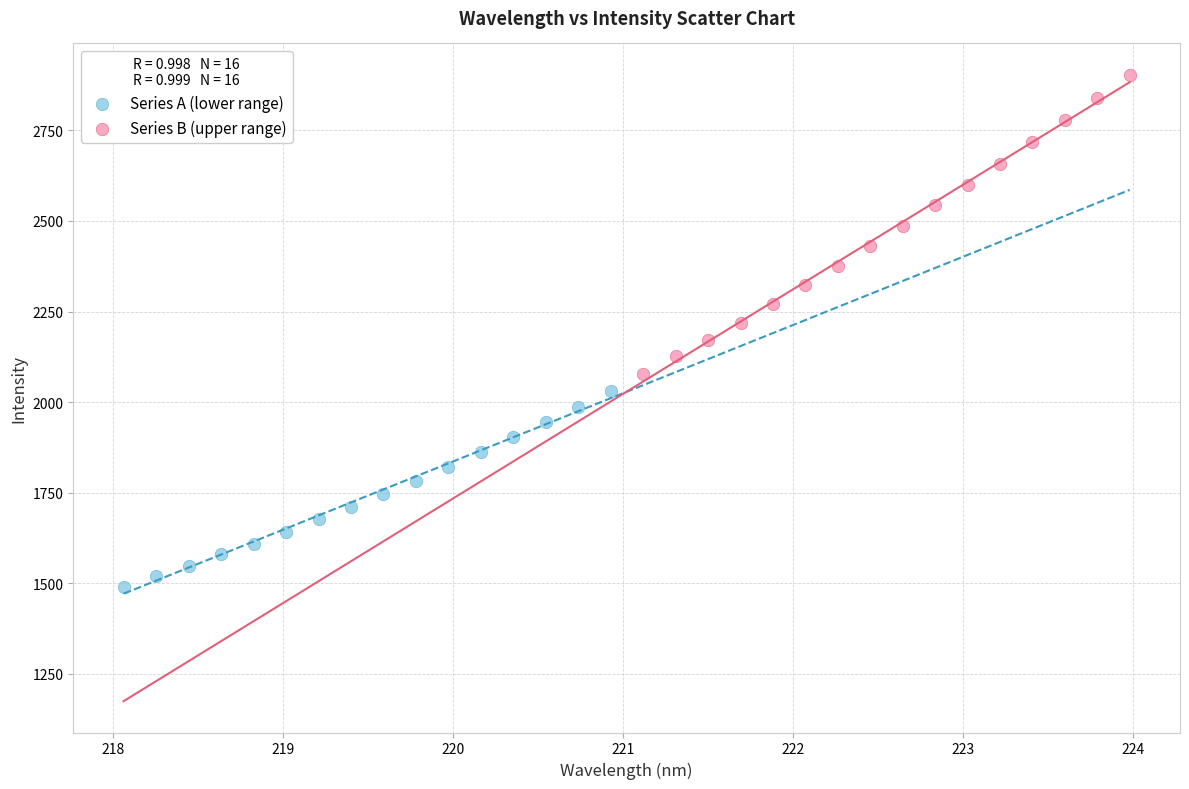

Which series has the widest spread of Y values?

Series B (upper range)